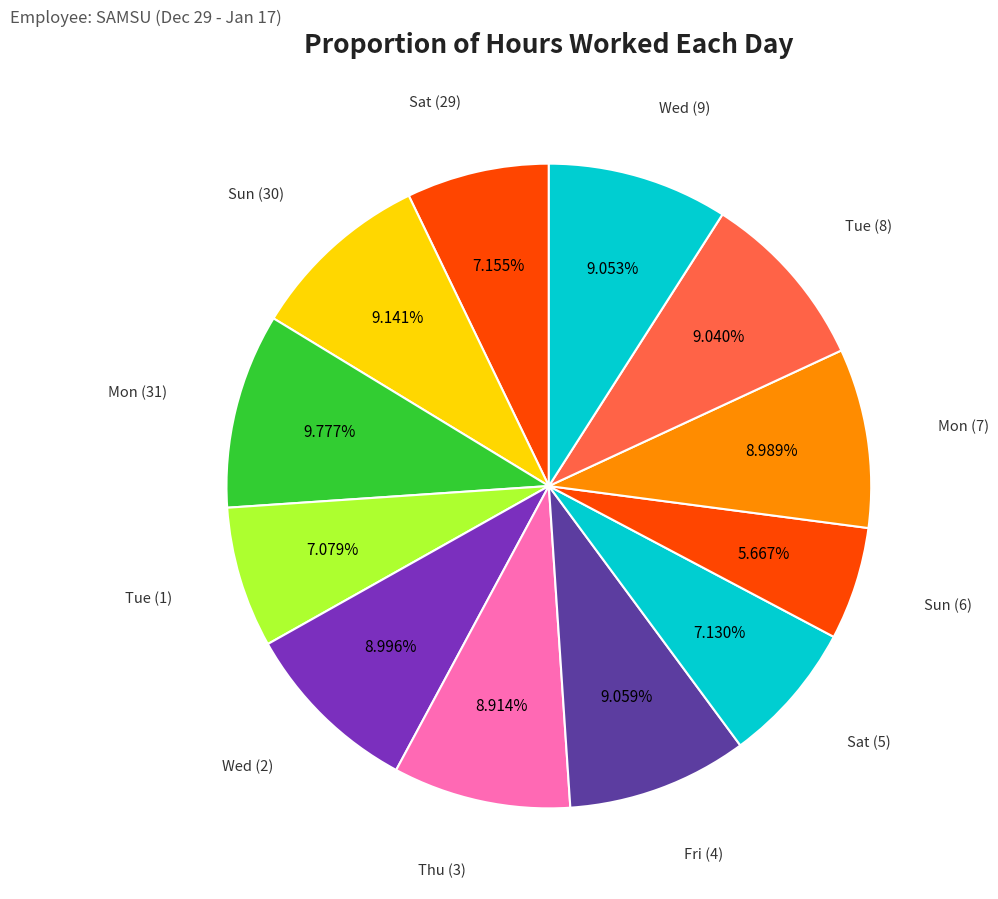

Is there a majority slice in this chart?

No